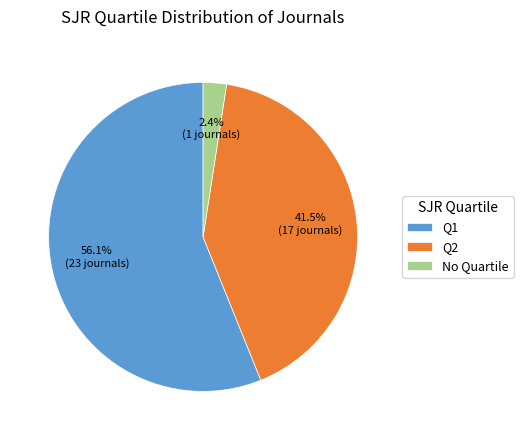

Which slice is the smallest?

No Quartile